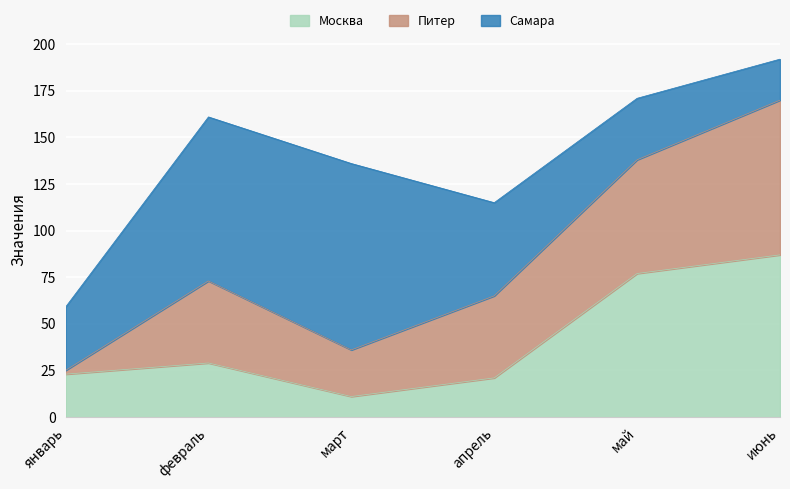

Where is the first local maximum for Самара?

март